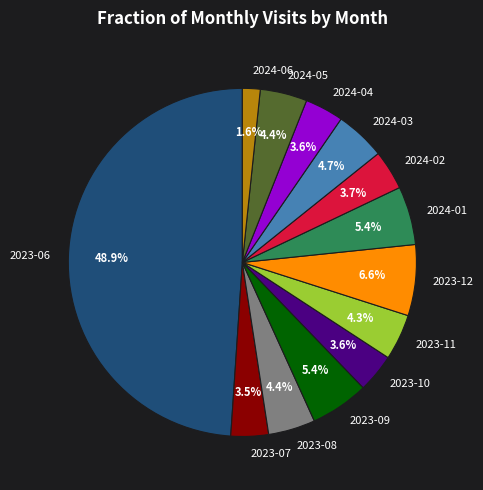

To the nearest percent, what portion does 2023-06 represent?

49%